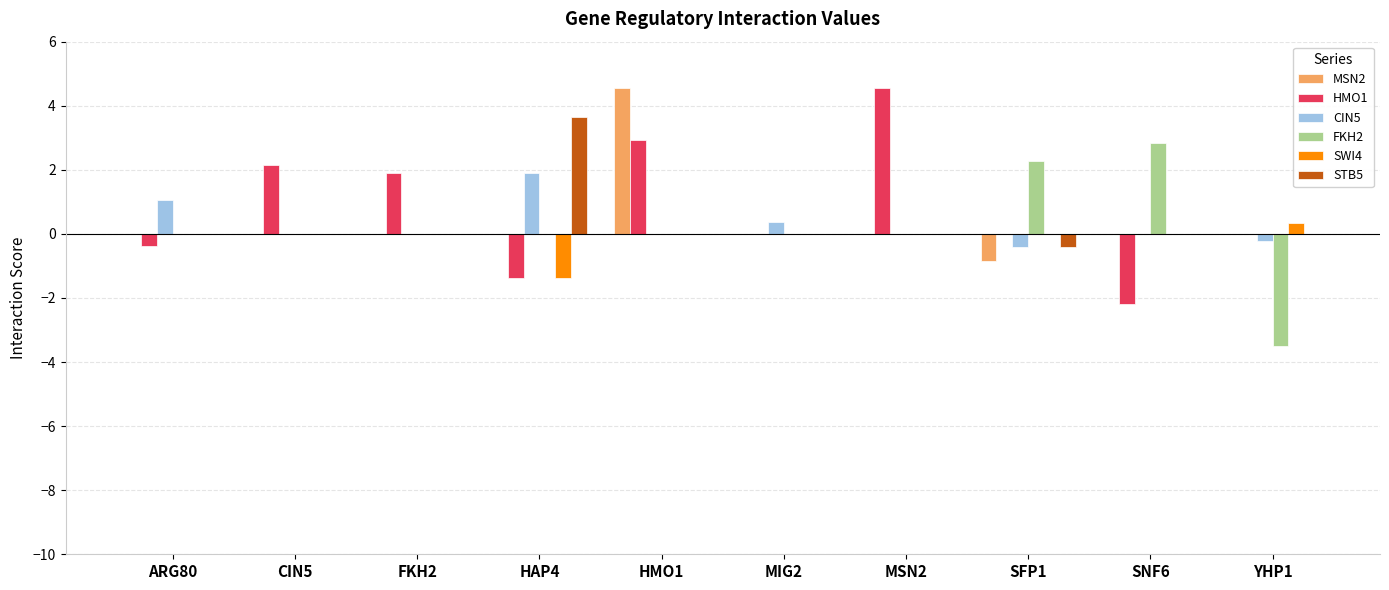

What is the greatest value displayed?

4.5